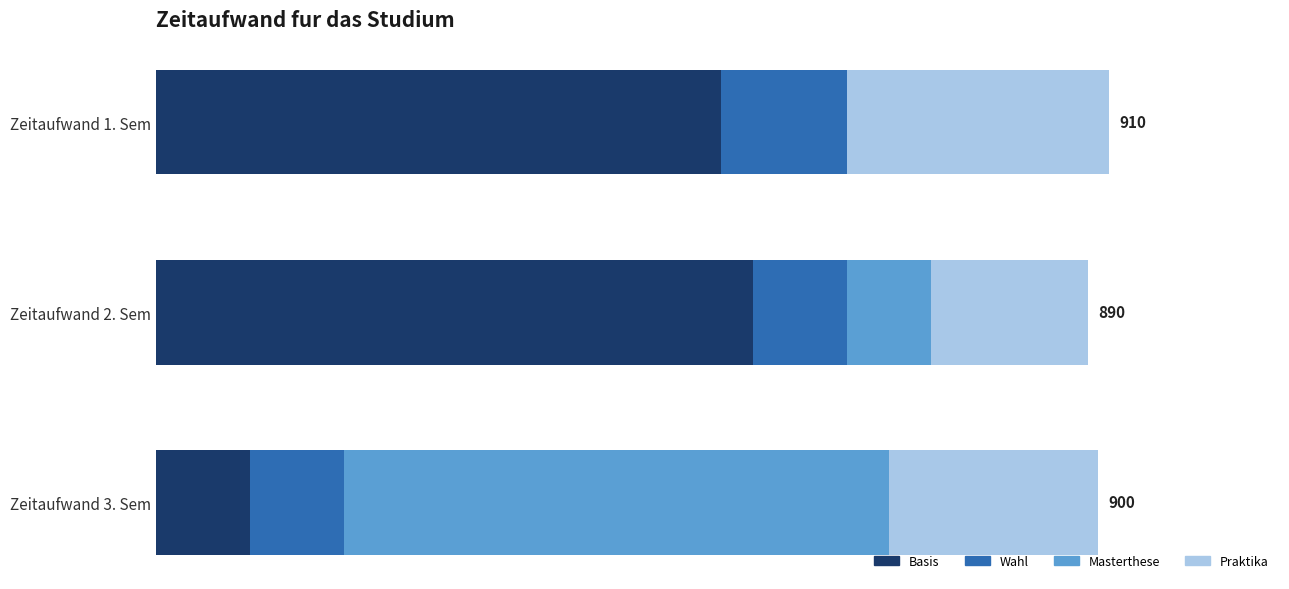

Which series has the largest total across all categories?

Basis